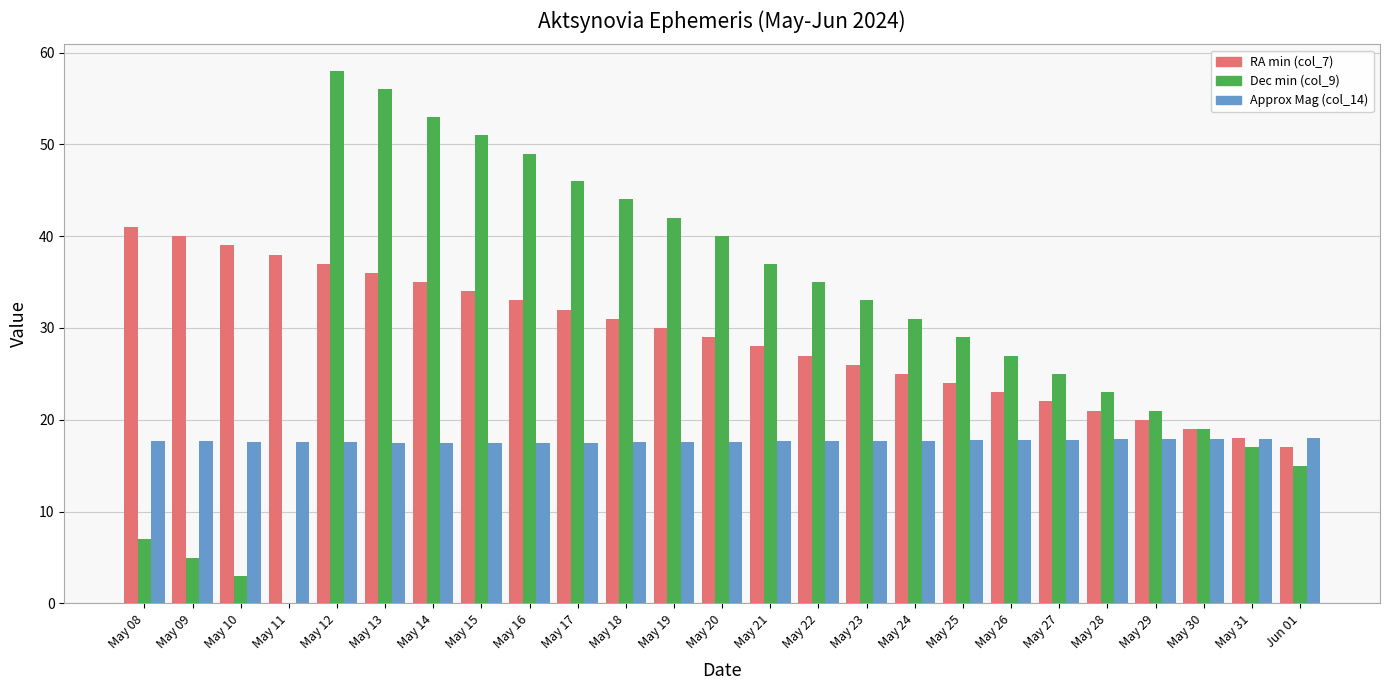

What is the total value across all series at May 22?

79.7